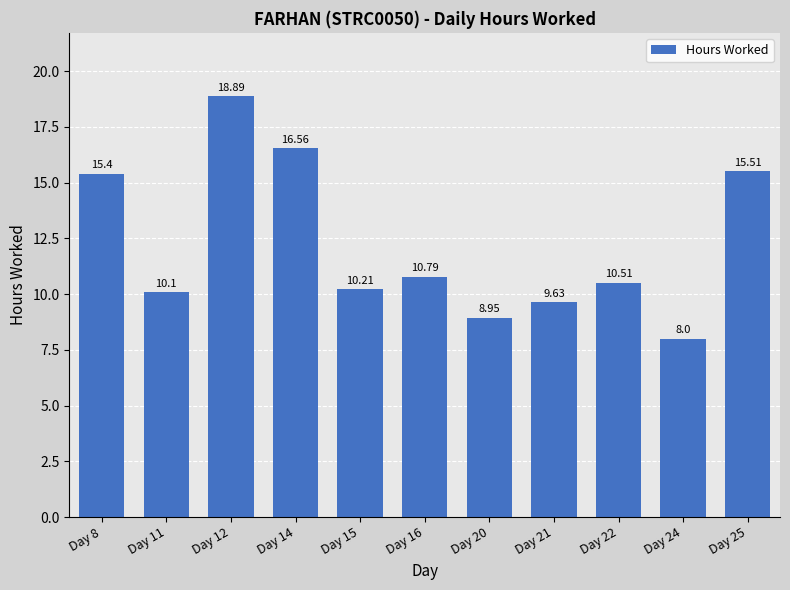

Is it true that the value at Day 24 is 11.1?

False